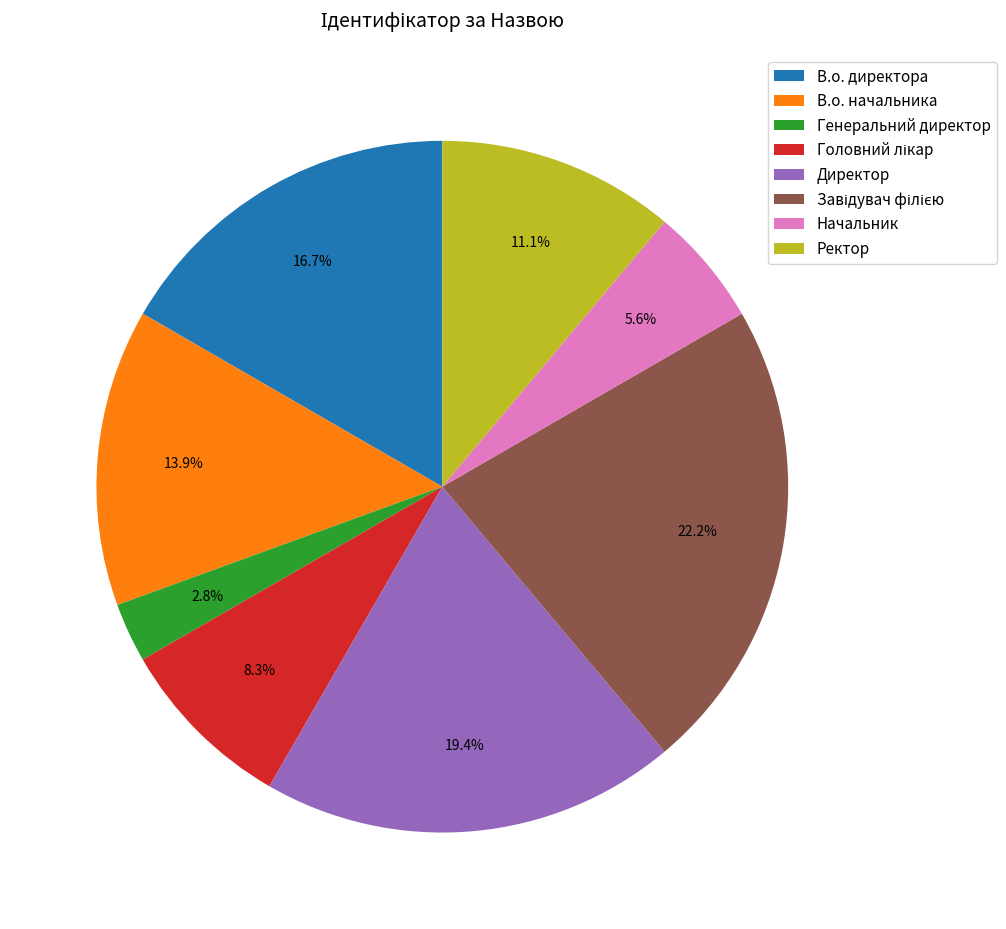

What is the smallest slice in the pie chart?

Генеральний директор